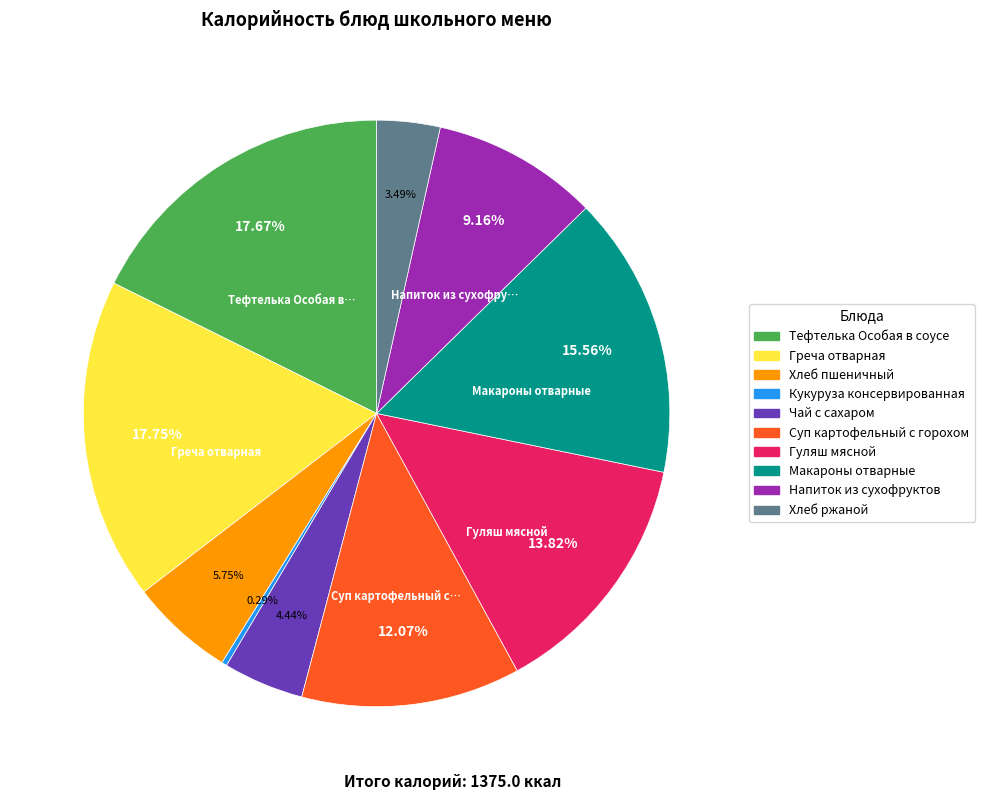

Combined, do Напиток из сухофруктов and Гуляш мясной account for over 50%?

No